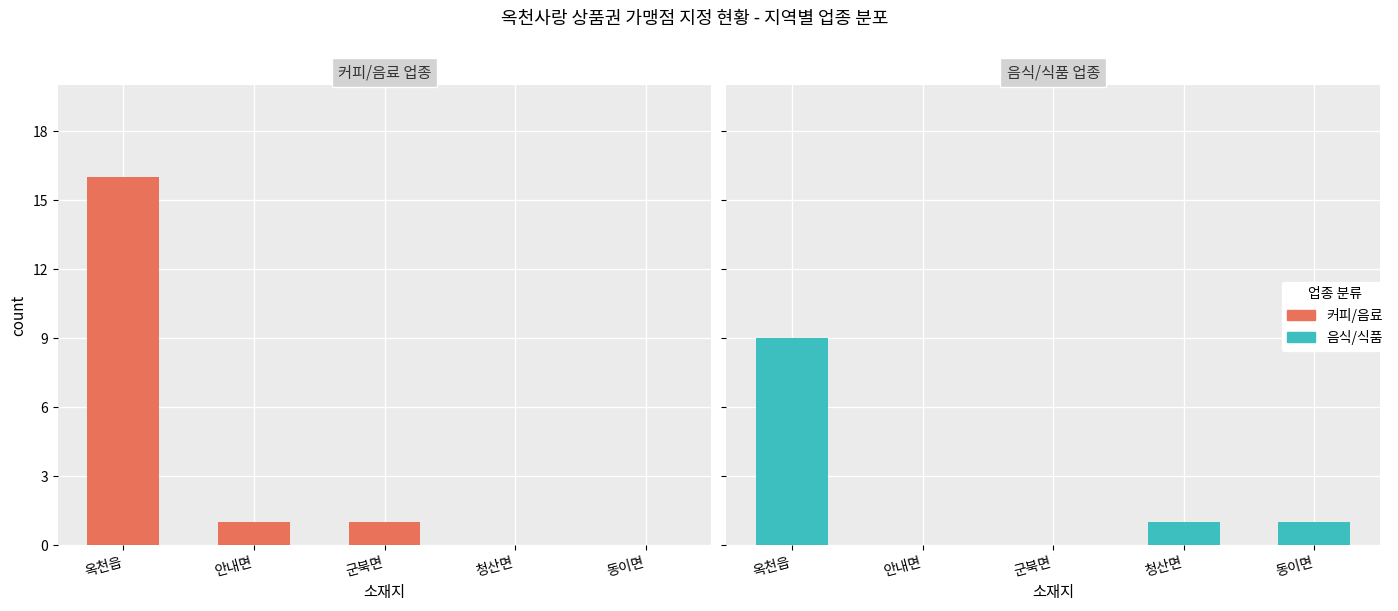

True or false: 커피/음료 has a value of -7 at 동이면.

False